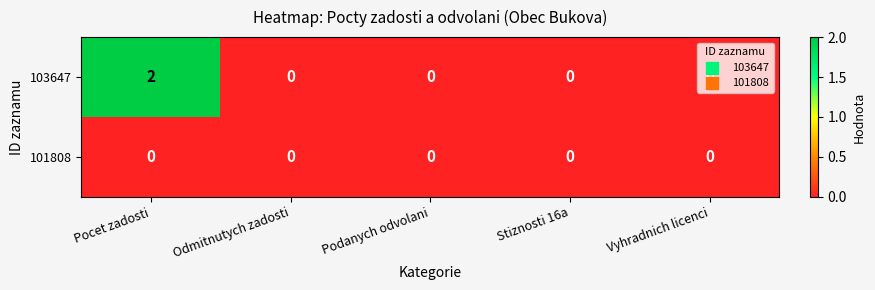

Rank the series by their maximum value, from lowest to highest.

101808, 103647